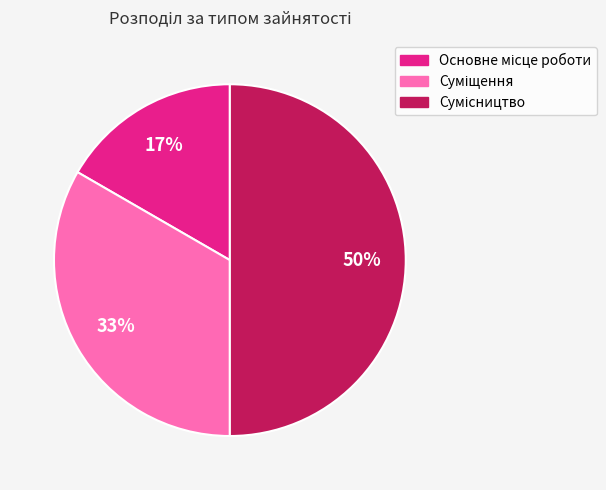

To the nearest percent, what is the average slice percentage?

33%